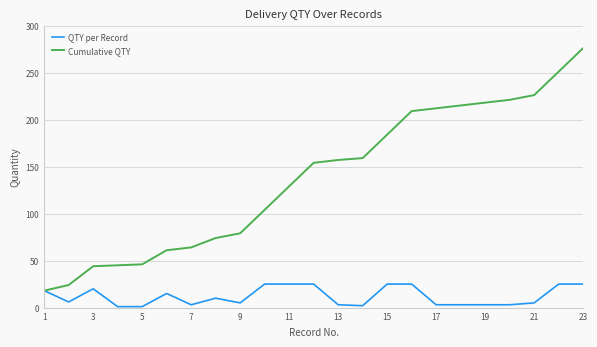

Rank the series by their average value, from highest to lowest.

Cumulative QTY, QTY per Record